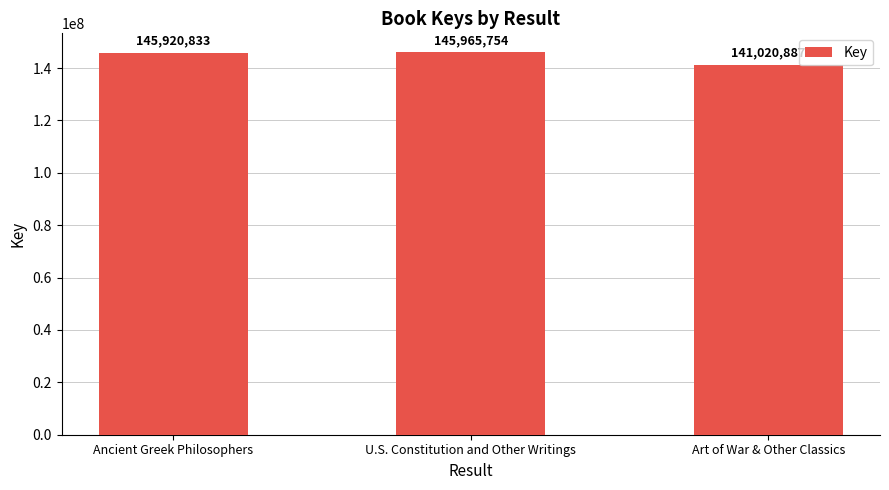

The chart shows a value of 37338763 at Ancient Greek Philosophers. True or false?

False